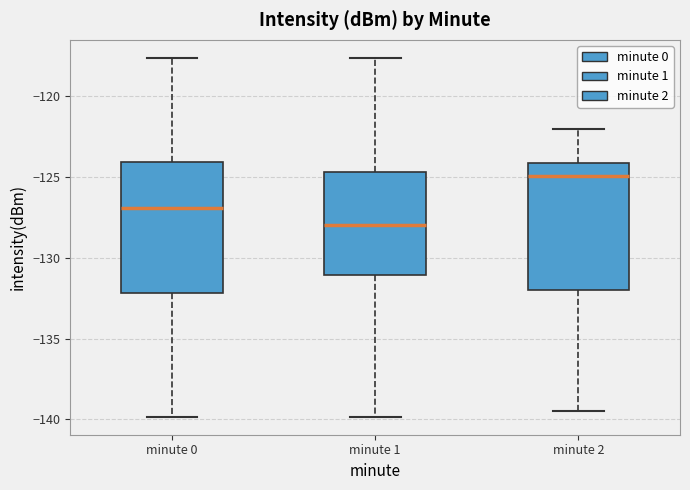

Reading left to right, transcribe this box plot: for each box, give where its median line is, the range the box spans, and where its two whiskers end, as read against the y-axis. The values are not printed on the chart, so give them approximately, as read against the axis.

minute 0: median -127.0, box -132.0 to -124.0, whiskers -140.0 to -117.5
minute 1: median -128.0, box -131.0 to -124.5, whiskers -140.0 to -117.5
minute 2: median -125.0, box -132.0 to -124.0, whiskers -139.5 to -122.0